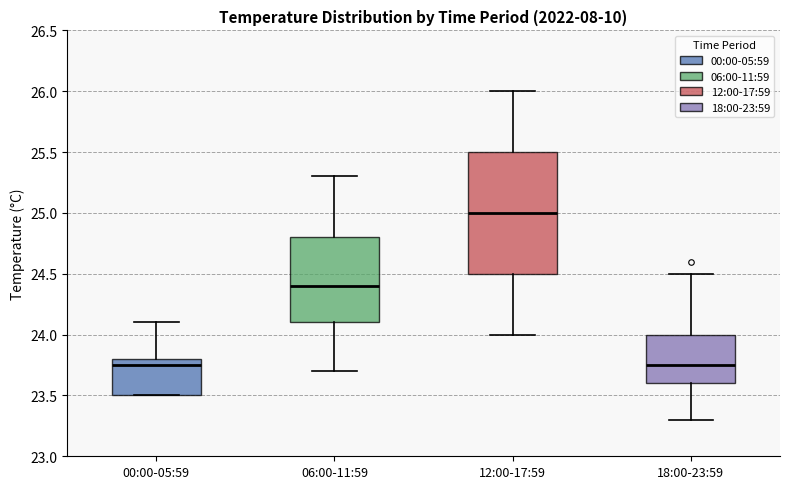

Reading left to right, transcribe this box plot: for each box, give where its median line is, the range the box spans, and where its two whiskers end, as read against the y-axis. The values are not printed on the chart, so give them approximately, as read against the axis.

00:00-05:59: median 23.75, box 23.50 to 23.80, whiskers 23.50 to 24.10
06:00-11:59: median 24.40, box 24.10 to 24.80, whiskers 23.70 to 25.30
12:00-17:59: median 25.00, box 24.50 to 25.50, whiskers 24.00 to 26.00
18:00-23:59: median 23.75, box 23.60 to 24.00, whiskers 23.30 to 24.50